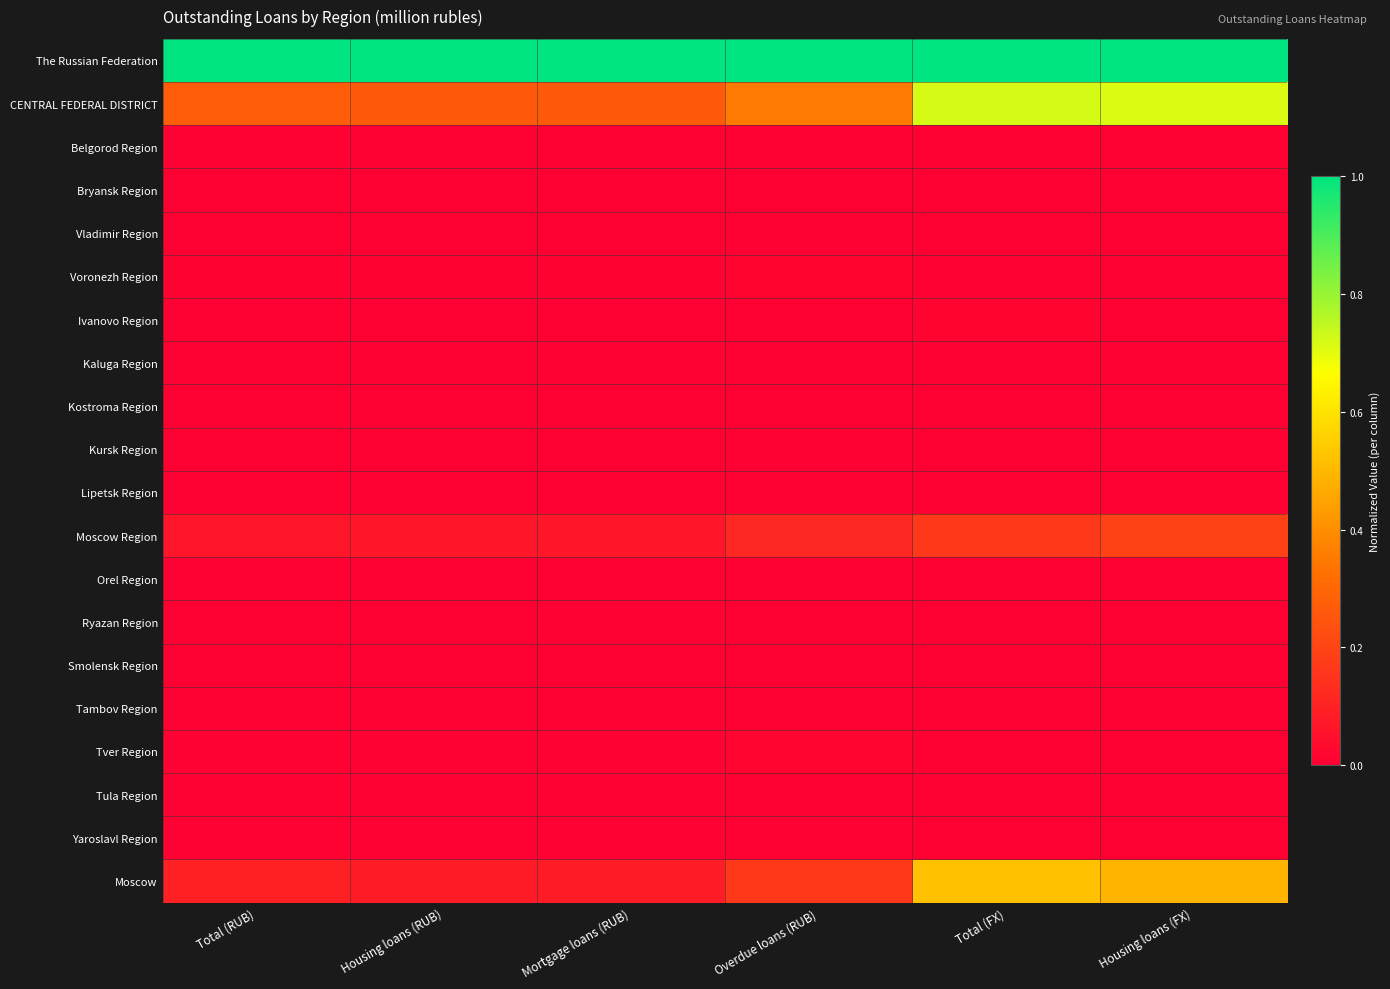

What is the total value across all series at Total (FX)?

2.4